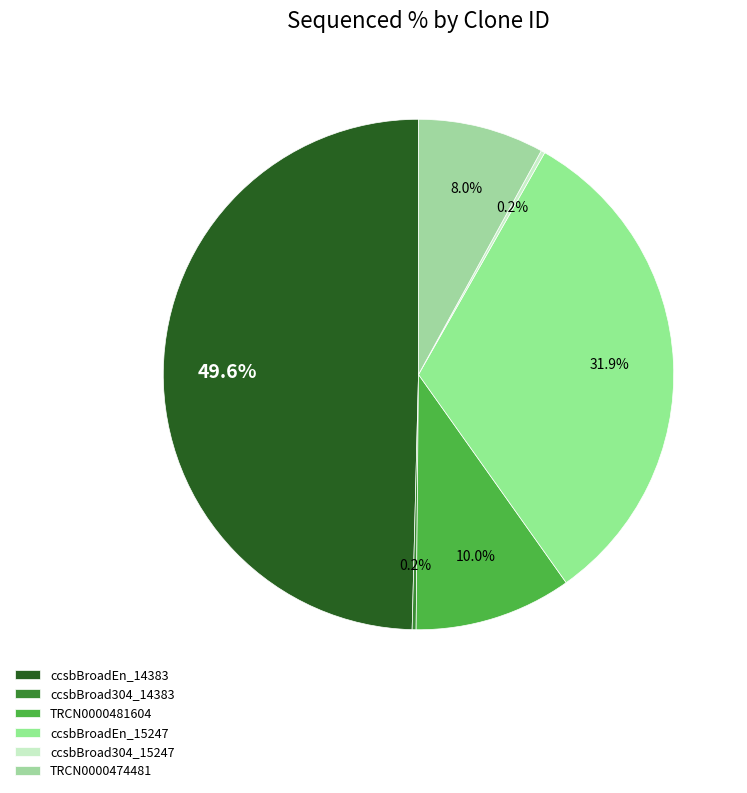

To the nearest percent, what is the combined percentage of ccsbBroadEn_14383 and TRCN0000474481?

58%